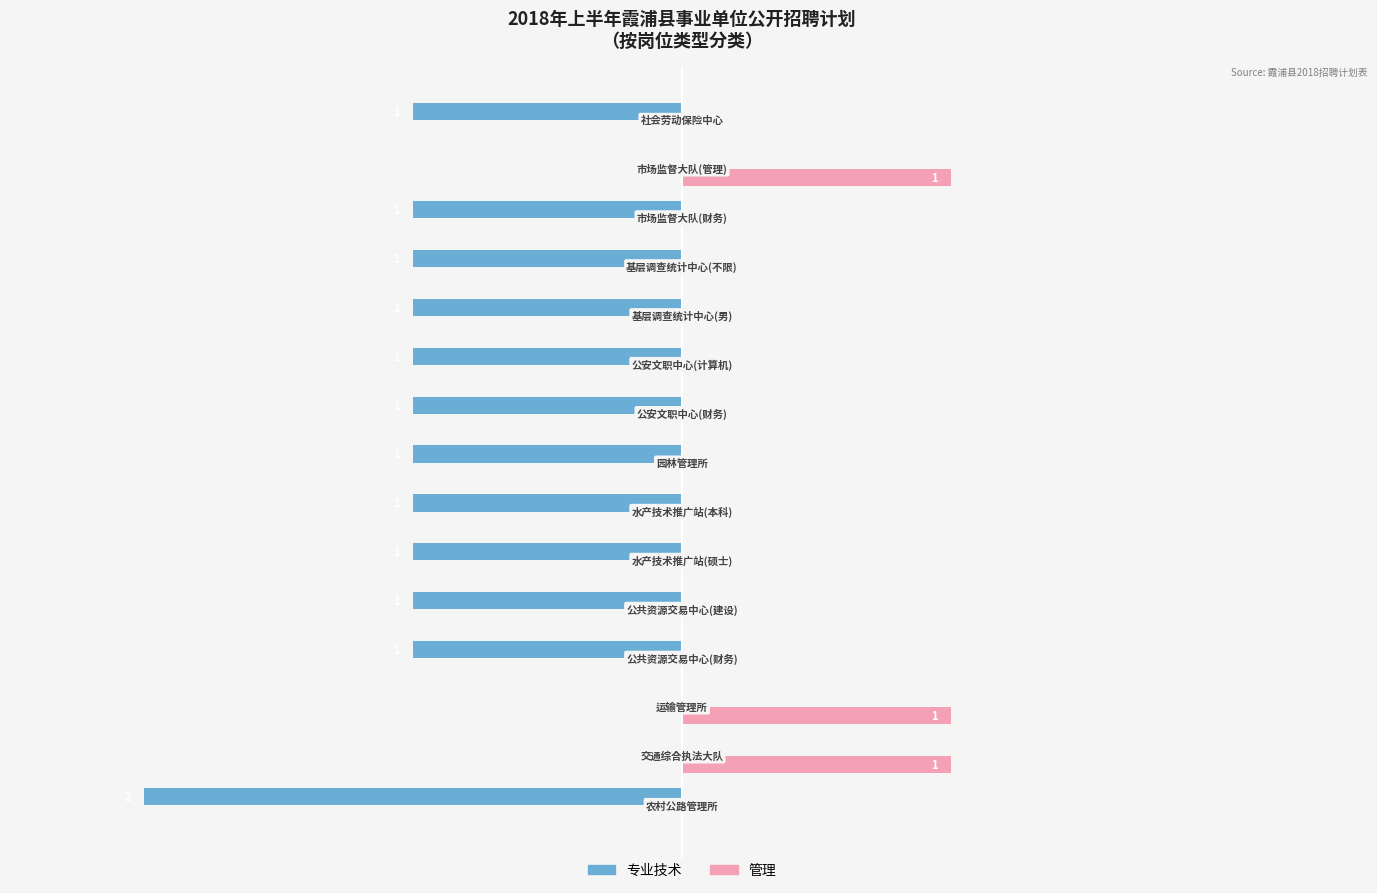

Is the value of 管理 at 园林管理所 greater than the value of 专业技术 at 水产技术推广站(硕士)?

Yes